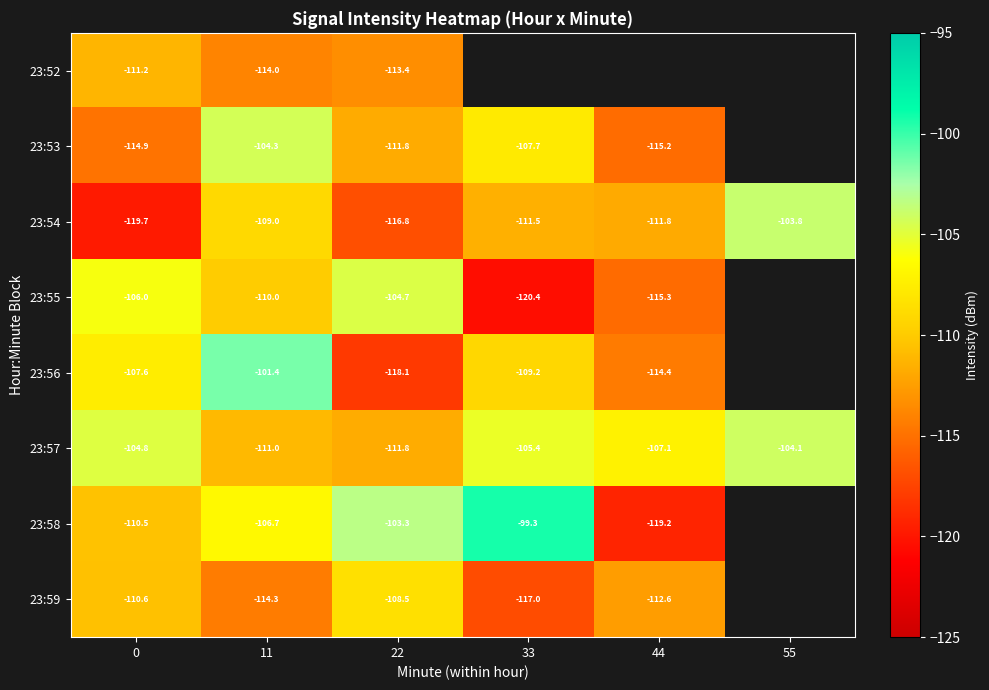

Is the value of 23:53 at 22 greater than the value of 23:54 at 22?

Yes